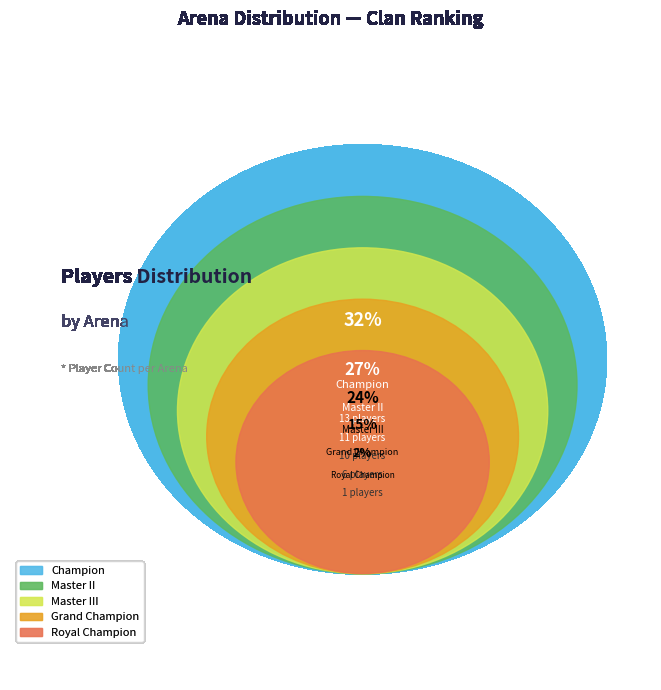

Which has a higher value, Grand Champion or Master III?

Master III